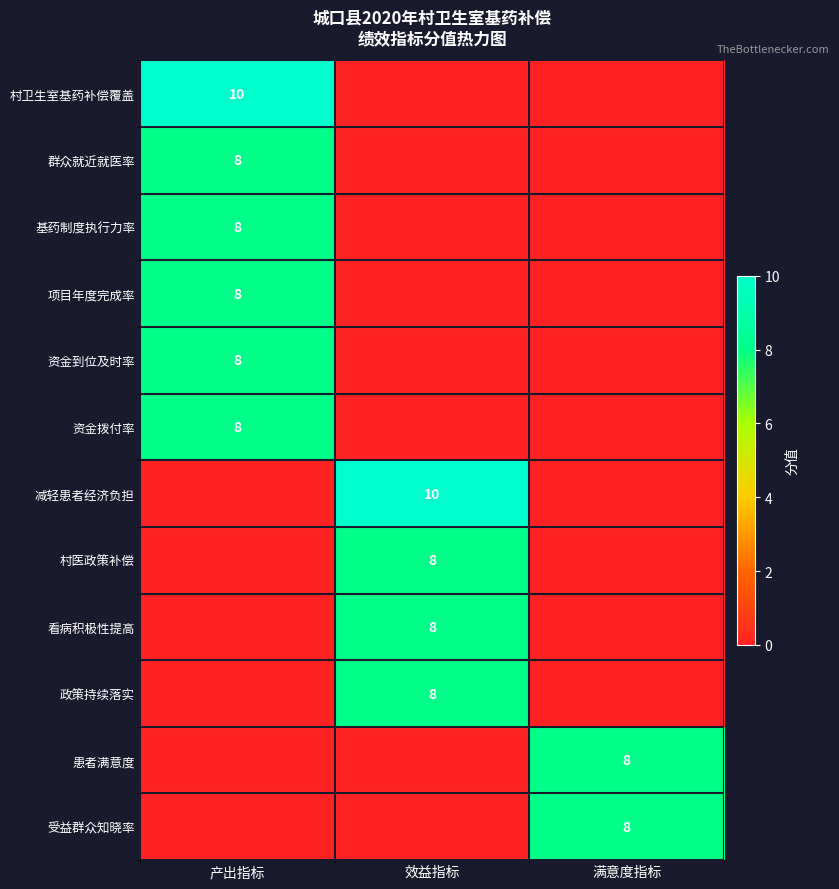

Is it true that 政策持续落实 equals 11 at 效益指标?

False